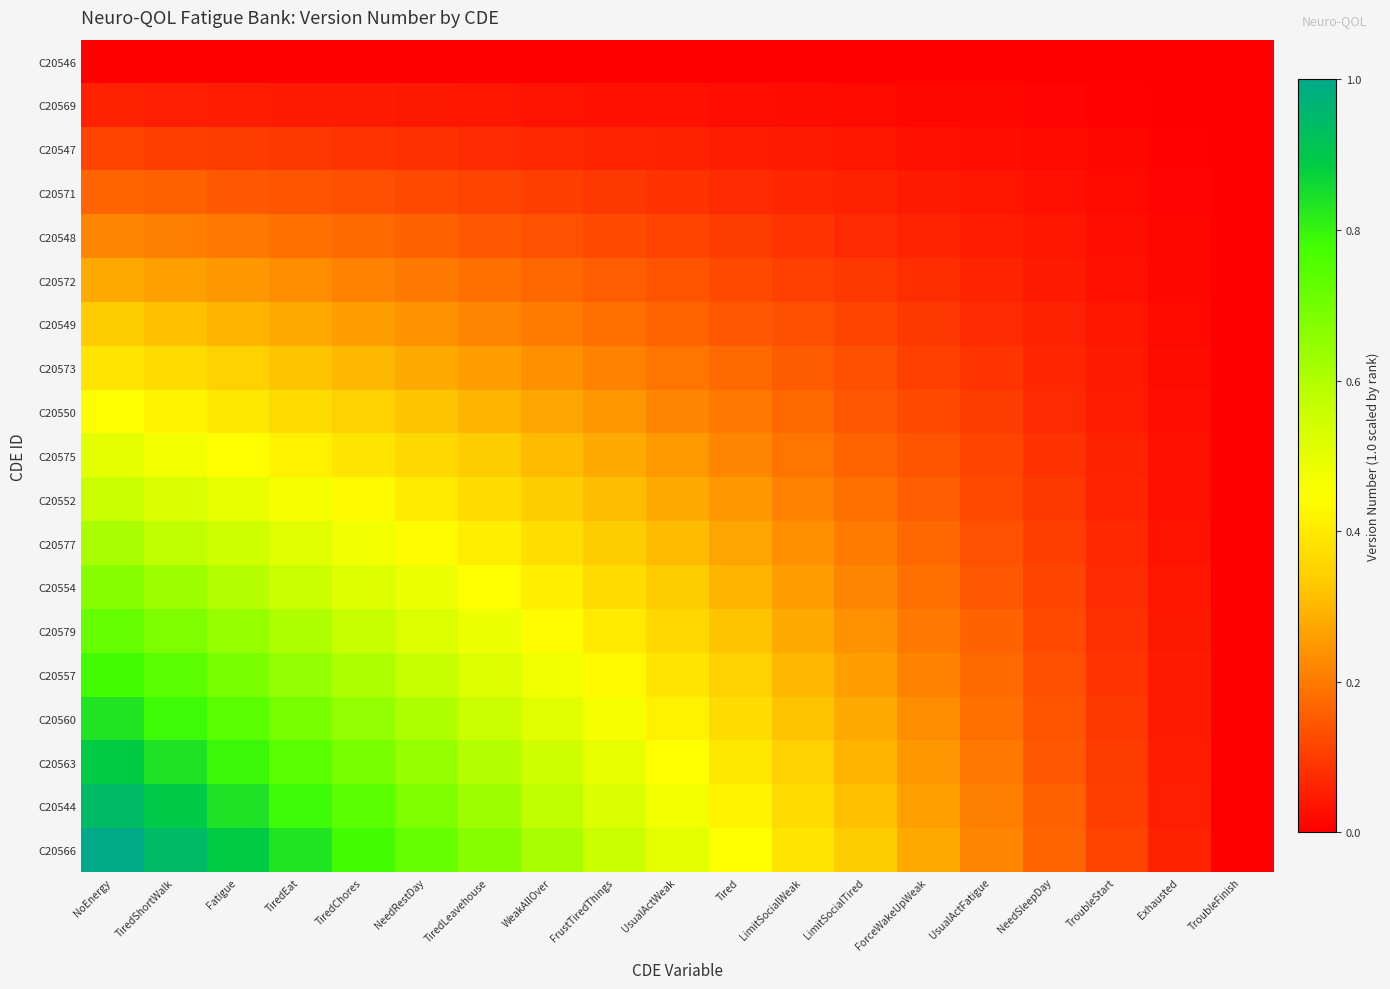

Which category has the lowest value across all series?

NoEnergy